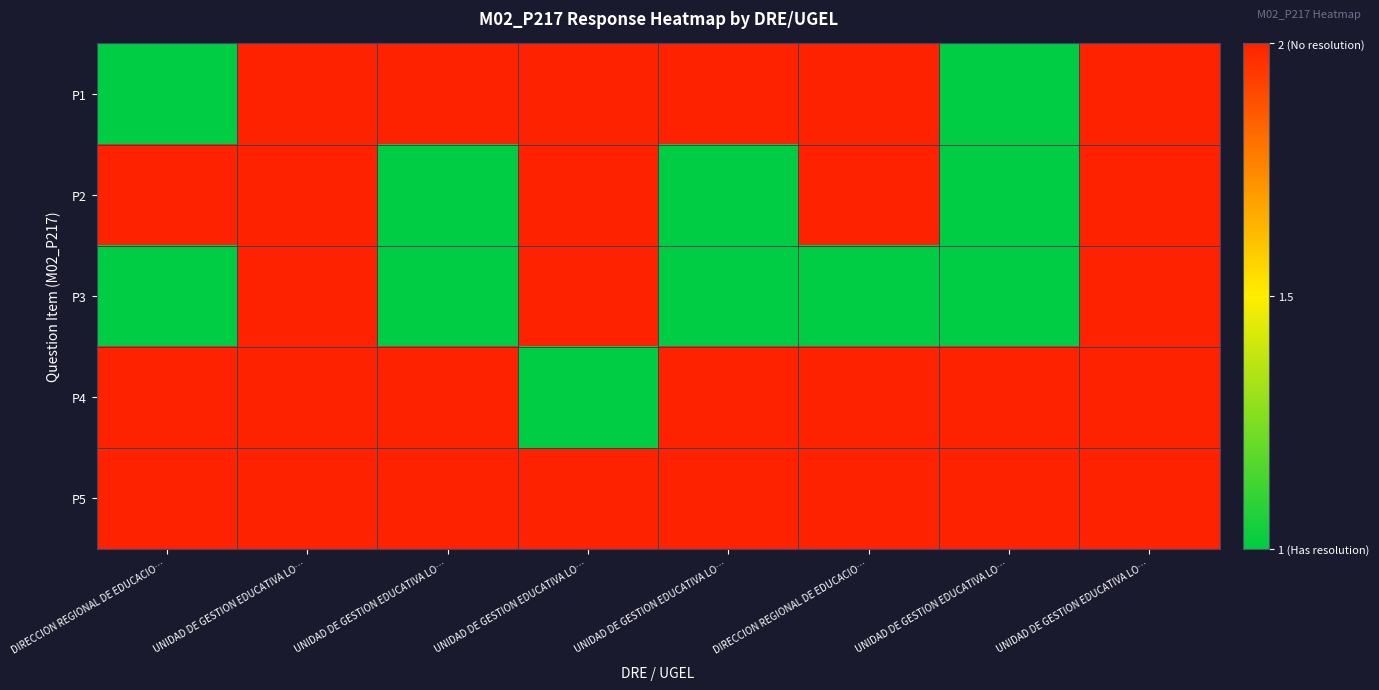

Rank the series by their maximum value, from lowest to highest.

P1, P2, P3, P4, P5